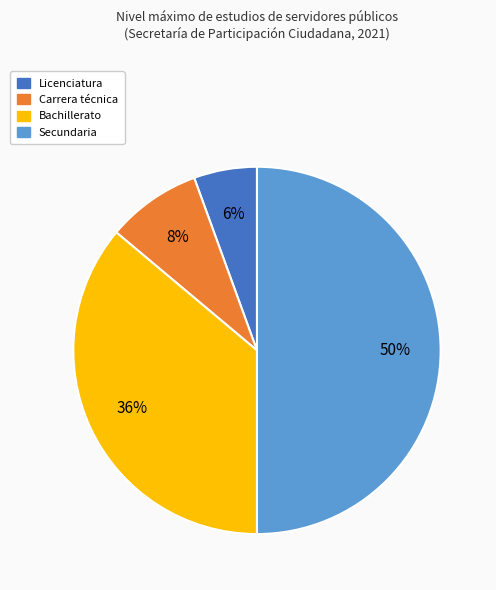

To the nearest percent, what is the average slice percentage?

25%